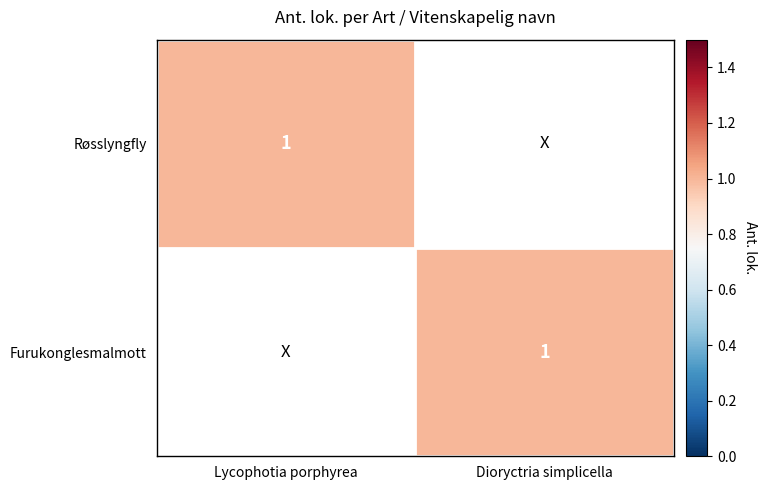

The Furukonglesmalmott series shows 0 at Dioryctria simplicella. True or false?

False